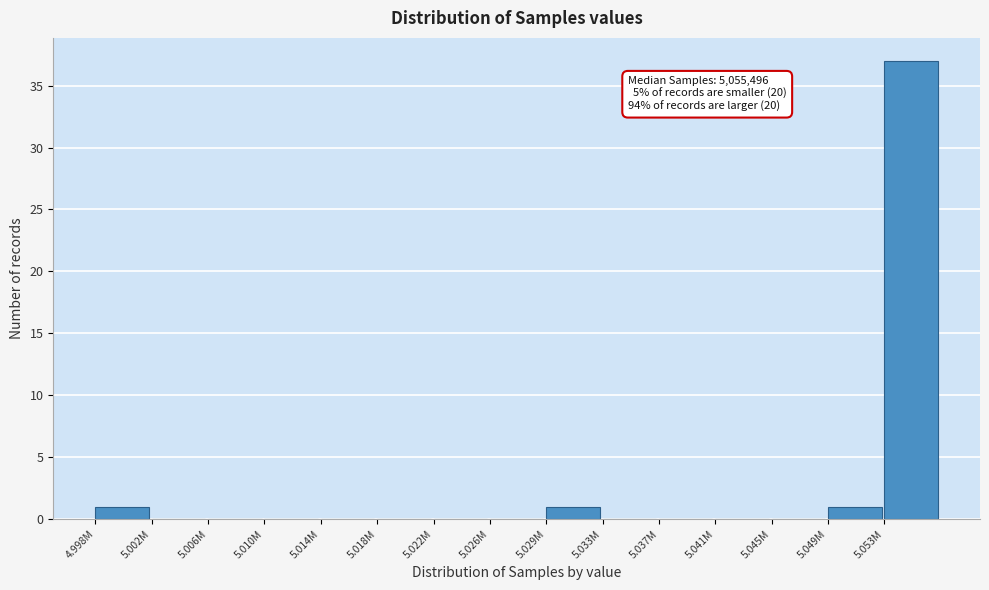

Which has a higher value, 5.014M or 5.029M?

5.029M